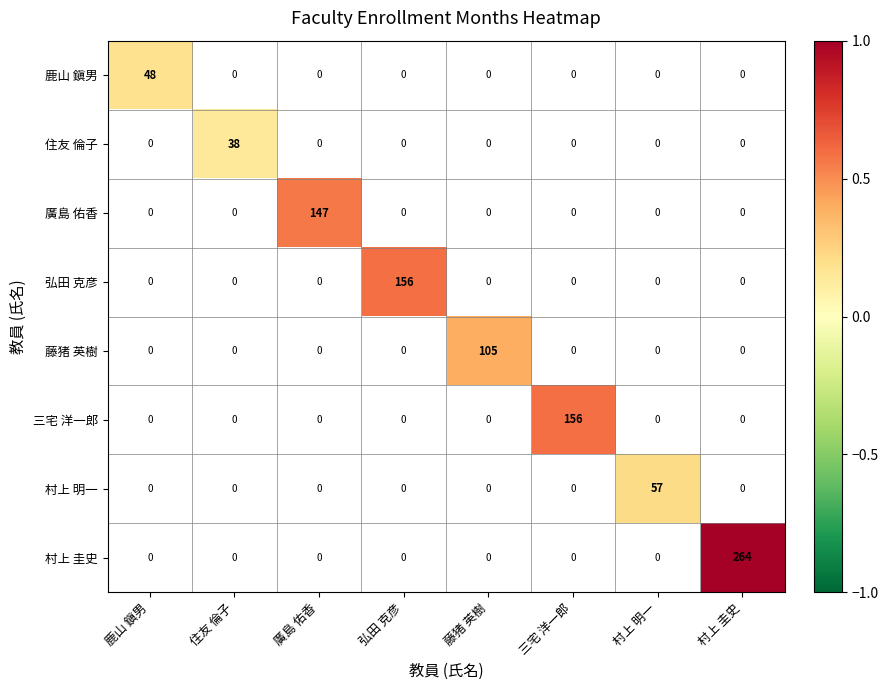

Which series has the largest total across all categories?

村上 圭史